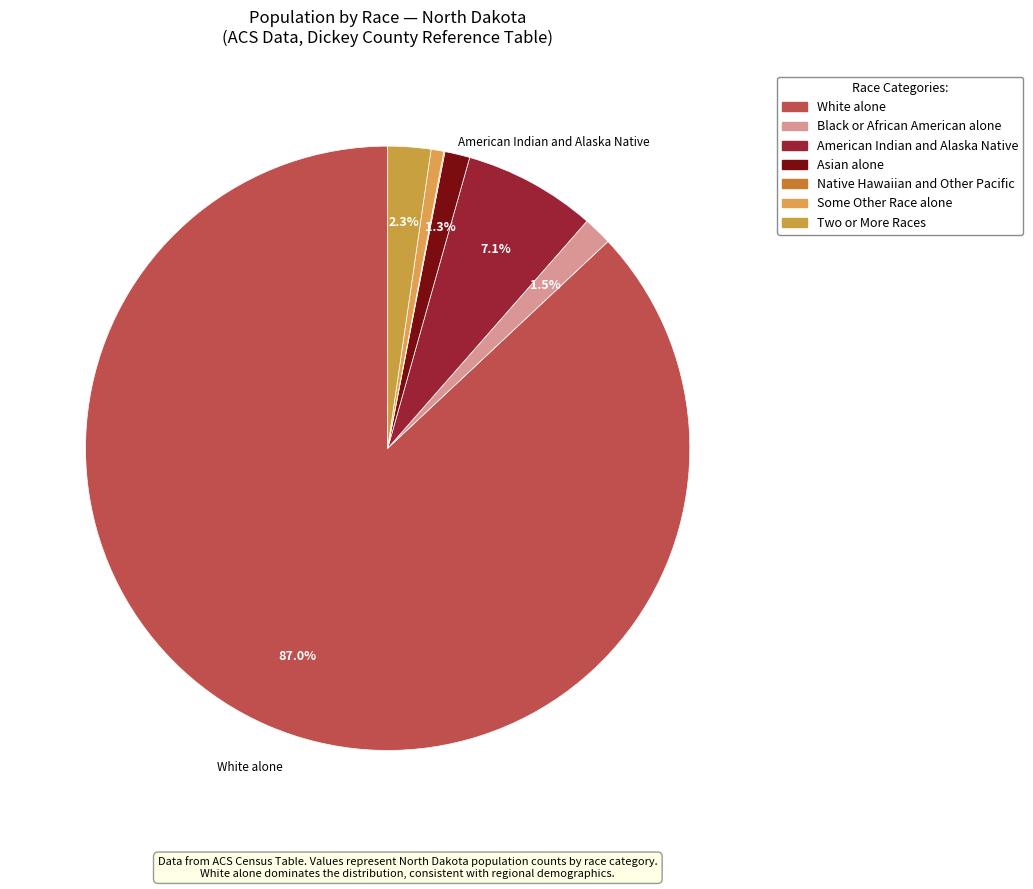

Which category has the smallest portion of the pie?

Native Hawaiian and Other Pacific